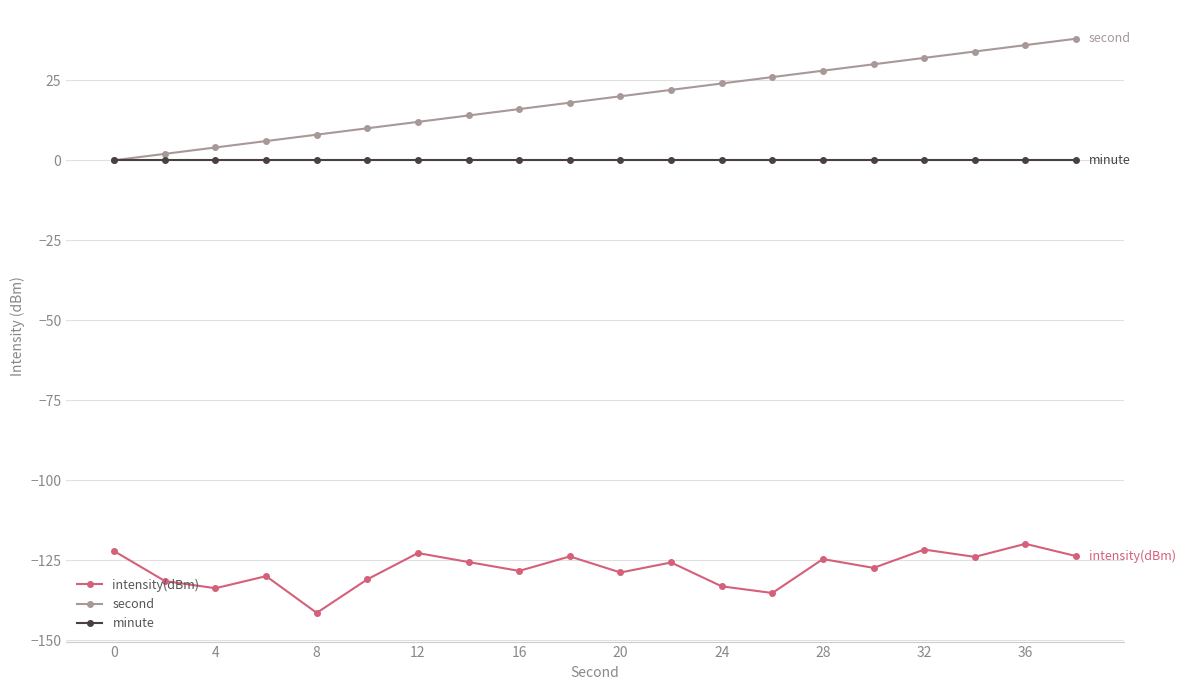

True or false: minute and intensity(dBm) cross at least once.

False